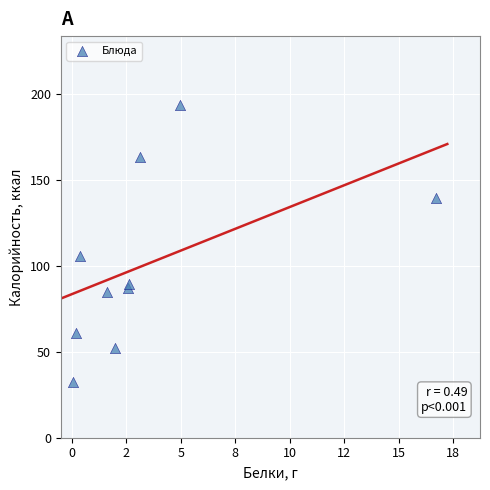

What Y value in the scatter plot is closest to 113?

106.0